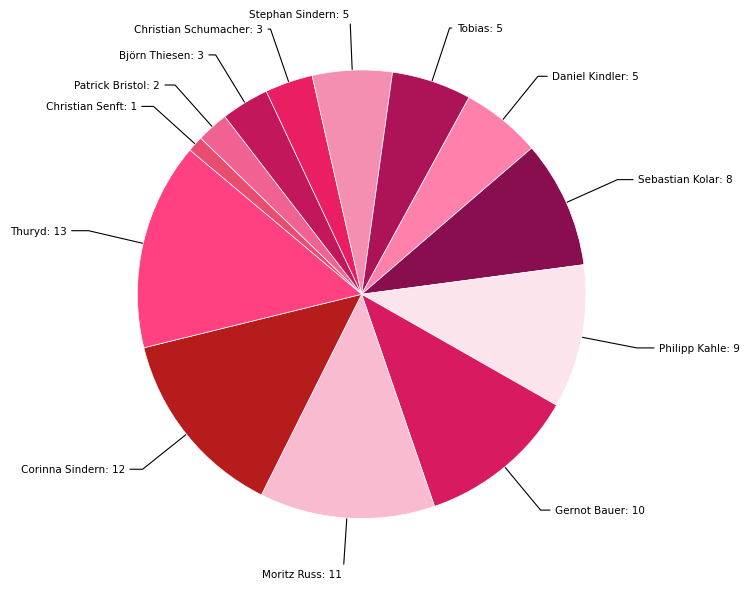

Does any single category account for the majority?

No